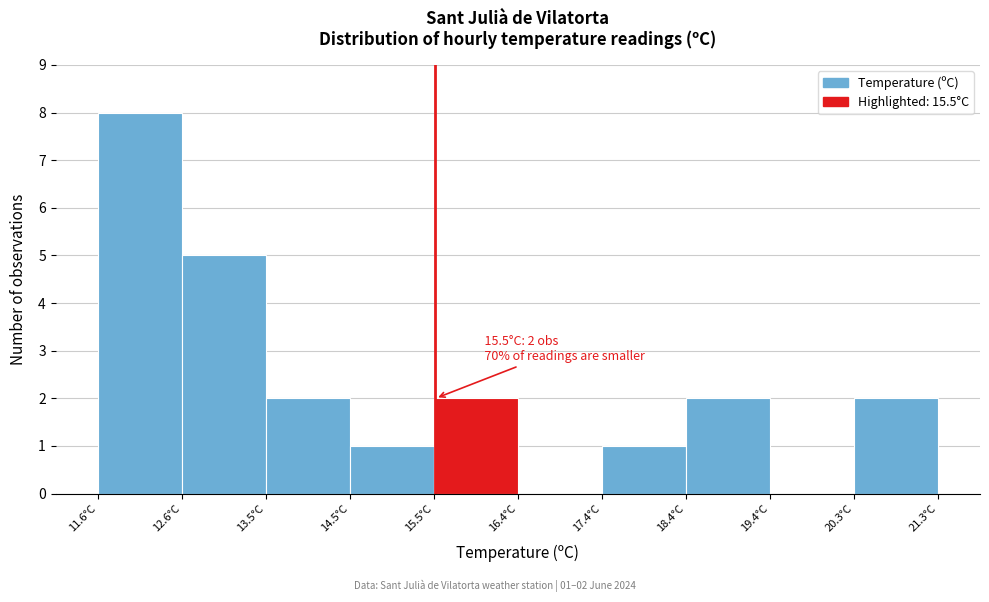

Over which range of the x-axis is the bar tallest?

11.60 to 12.57